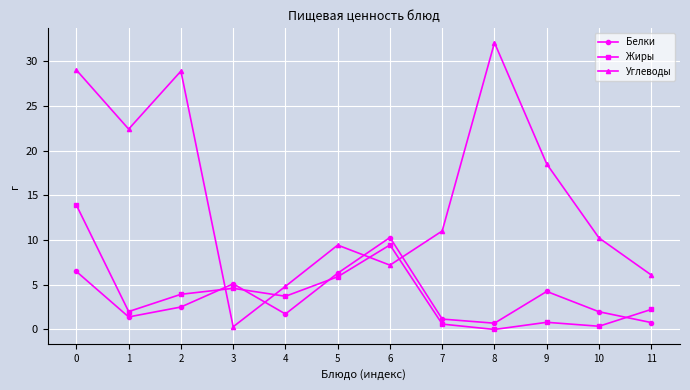

Is it true that Жиры equals 6.1 at 2?

False